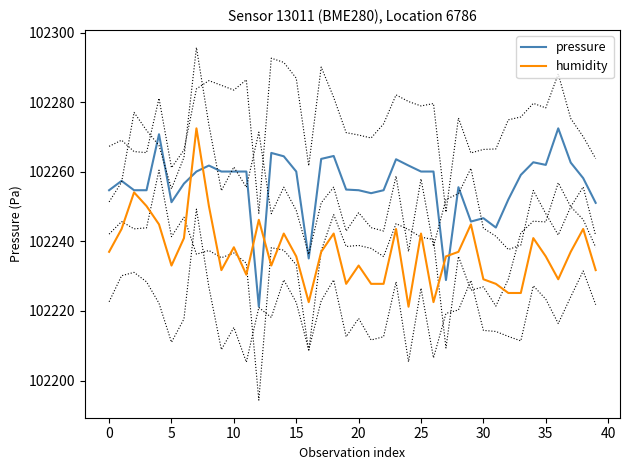

What is the greatest value displayed?

102272.5